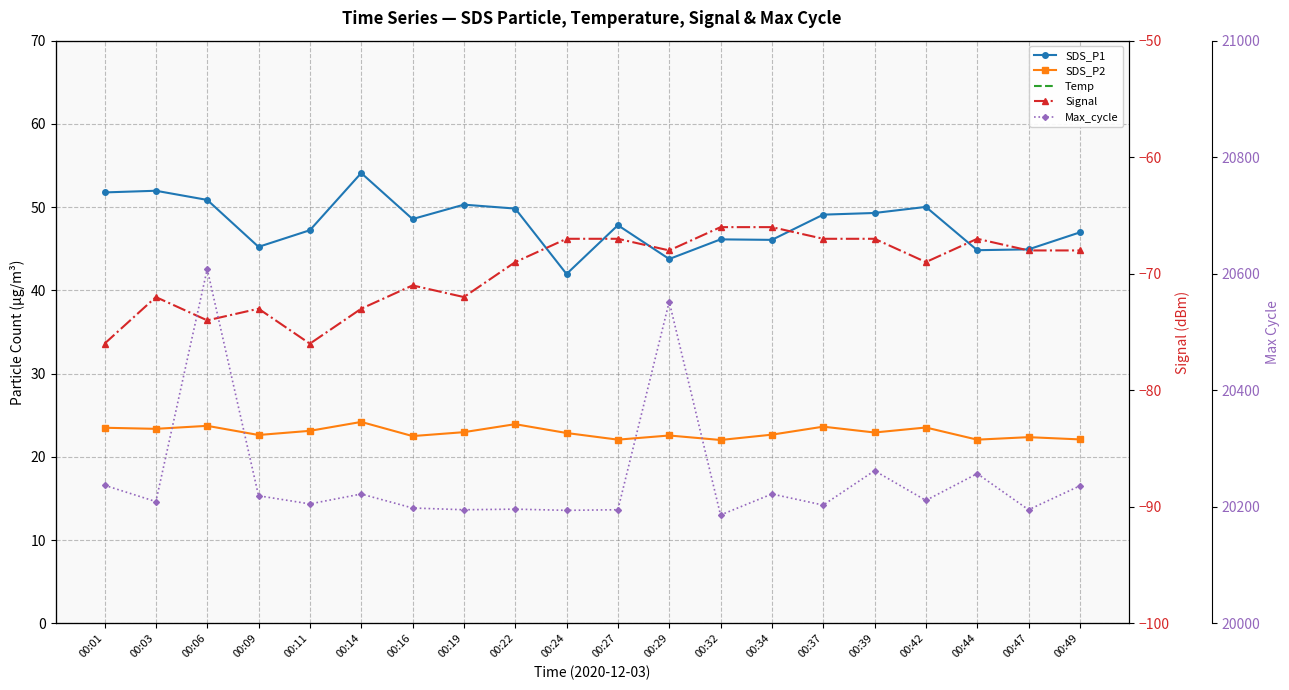

Reading left to right, extract all data points from this chart.

SDS_P1: 00:01=51.8	00:03=52.0	00:06=50.9	00:09=45.2	00:11=47.2	00:14=54.1	00:16=48.6	00:19=50.3	00:22=49.8	00:24=42.0	00:27=47.8	00:29=43.8	00:32=46.1	00:34=46.1	00:37=49.1	00:39=49.3	00:42=50.0	00:44=44.8	00:47=44.9	00:49=47.0
SDS_P2: 00:01=23.5	00:03=23.4	00:06=23.7	00:09=22.6	00:11=23.1	00:14=24.2	00:16=22.5	00:19=23.0	00:22=23.9	00:24=22.9	00:27=22.1	00:29=22.6	00:32=22.0	00:34=22.7	00:37=23.6	00:39=22.9	00:42=23.5	00:44=22.1	00:47=22.4	00:49=22.1
Temp: 00:01=-2.0	00:03=-2.0	00:06=-2.0	00:09=-2.0	00:11=-2.0	00:14=-2.0	00:16=-2.0	00:19=-2.0	00:22=-2.0	00:24=-2.0	00:27=-2.0	00:29=-2.0	00:32=-2.0	00:34=-2.0	00:37=-2.0	00:39=-2.0	00:42=-2.0	00:44=-2.0	00:47=-2.0	00:49=-2.0
Signal: 00:01=-76.0	00:03=-72.0	00:06=-74.0	00:09=-73.0	00:11=-76.0	00:14=-73.0	00:16=-71.0	00:19=-72.0	00:22=-69.0	00:24=-67.0	00:27=-67.0	00:29=-68.0	00:32=-66.0	00:34=-66.0	00:37=-67.0	00:39=-67.0	00:42=-69.0	00:44=-67.0	00:47=-68.0	00:49=-68.0
Max_cycle: 00:01=20237.0	00:03=20209.0	00:06=20608.0	00:09=20219.0	00:11=20205.0	00:14=20222.0	00:16=20198.0	00:19=20195.0	00:22=20196.0	00:24=20194.0	00:27=20195.0	00:29=20552.0	00:32=20186.0	00:34=20222.0	00:37=20203.0	00:39=20262.0	00:42=20211.0	00:44=20257.0	00:47=20195.0	00:49=20236.0